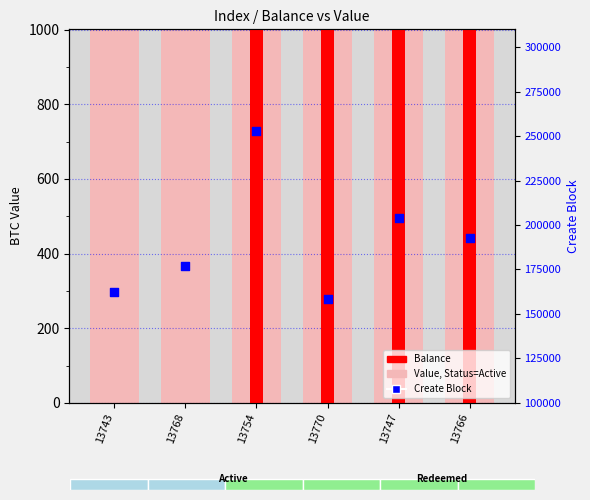

Which series has the widest spread of Y values?

Create Block